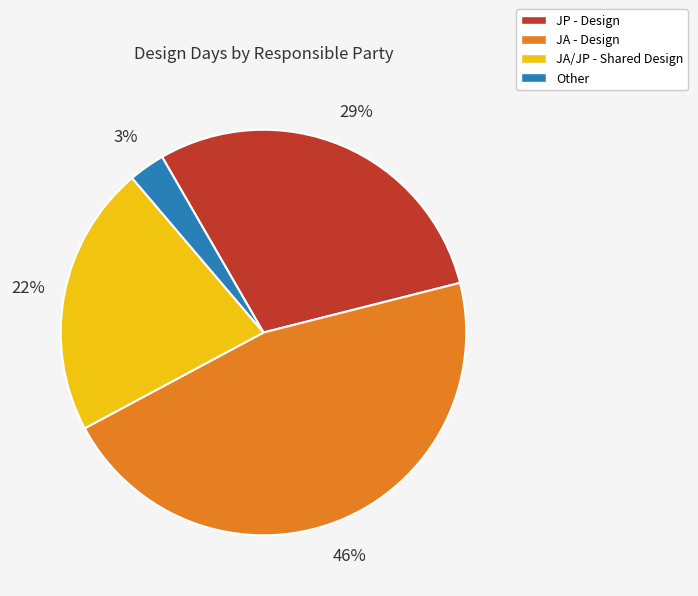

To the nearest percent, what is the average slice percentage?

25%